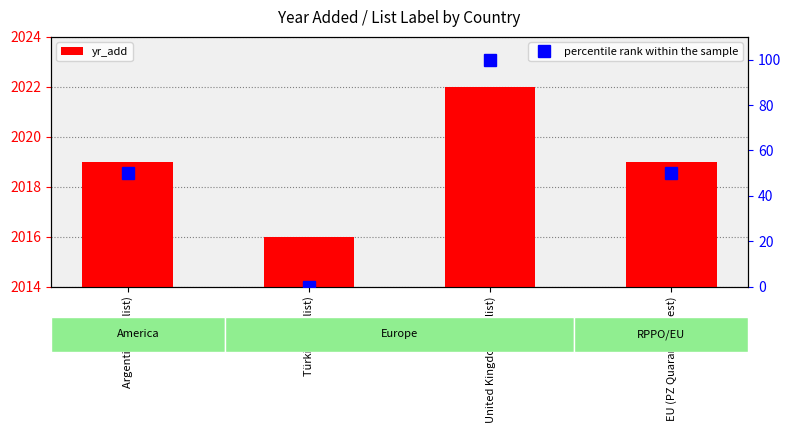

How many groups of bars are there?

4